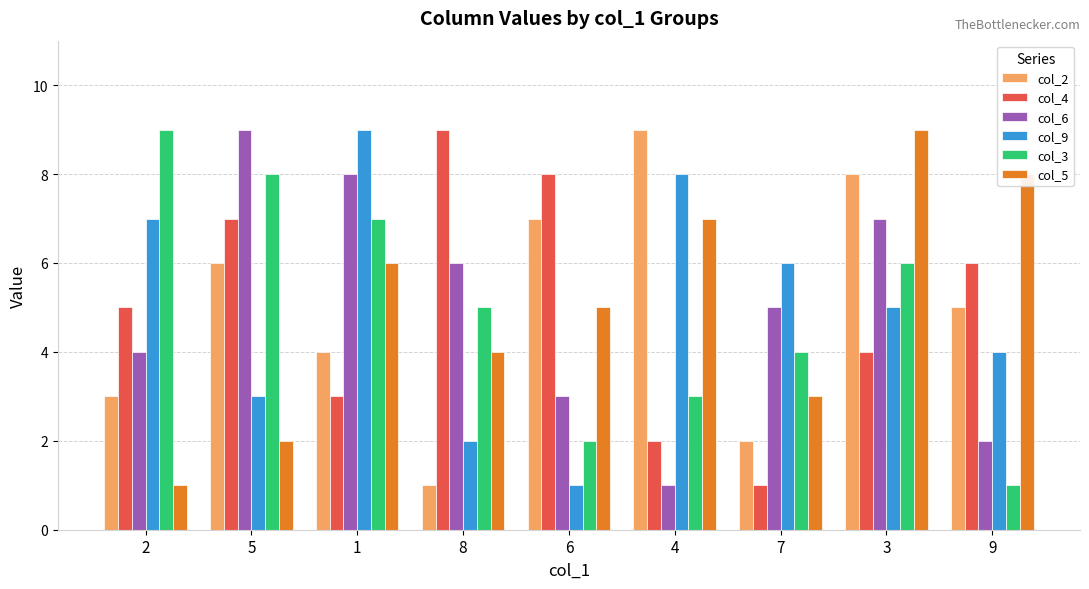

What is the difference between the second highest and second lowest values in the col_5 series?

6